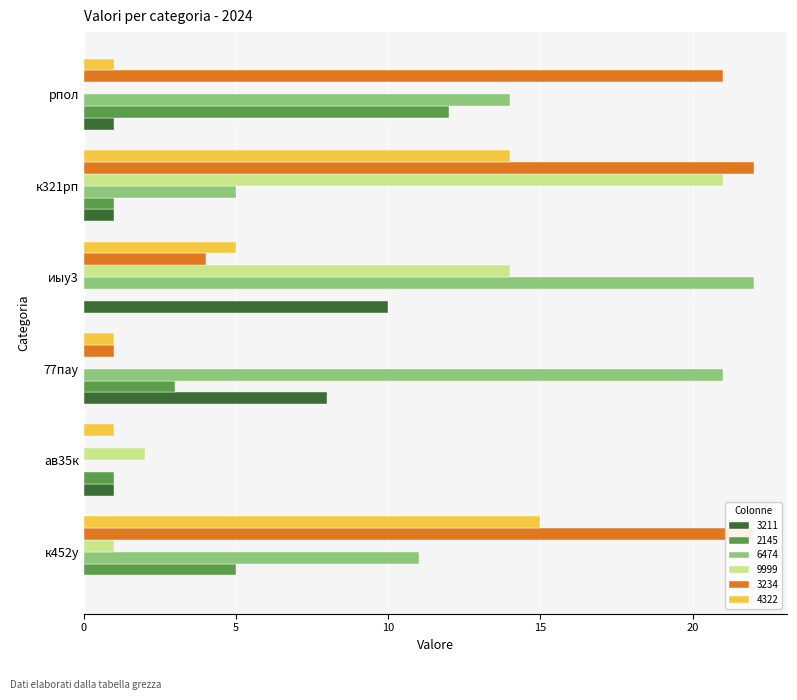

Which category has the lowest value across all series?

к452у